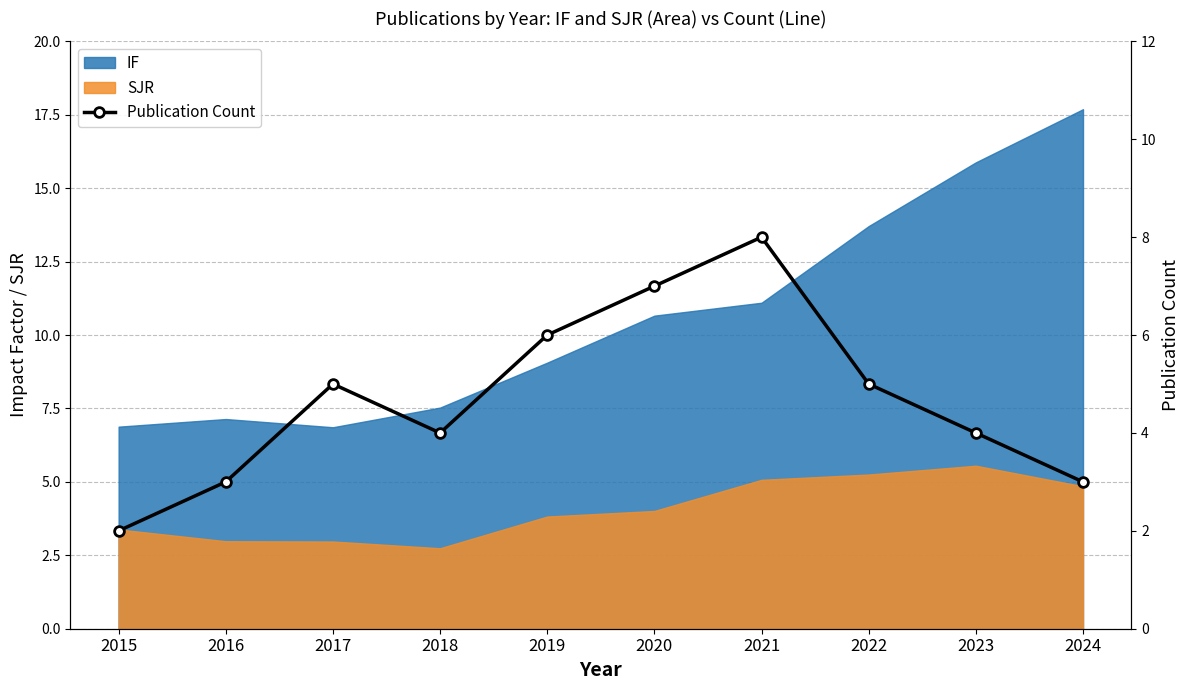

True or false: the data shows 7 at 2017.

False